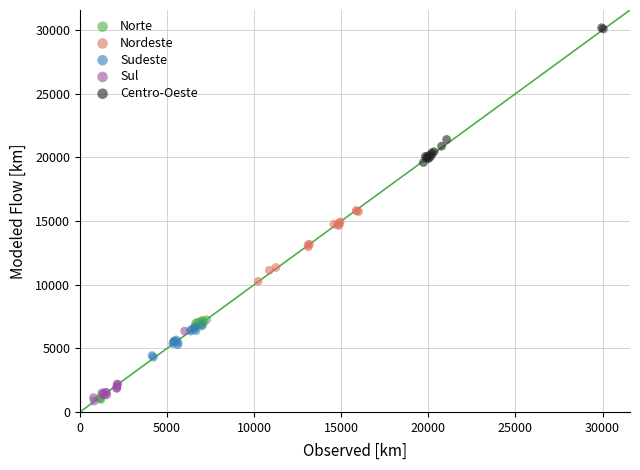

What are all the series names shown in the legend?

Norte, Nordeste, Sudeste, Sul, Centro-Oeste